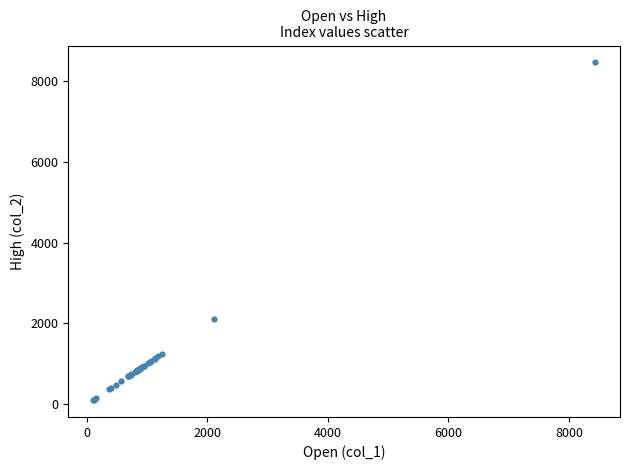

What Y value in the scatter plot is closest to 4279?

2112.4